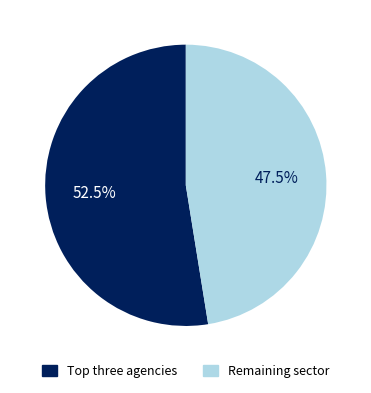

Is there any slice that represents more than half of the pie?

Yes